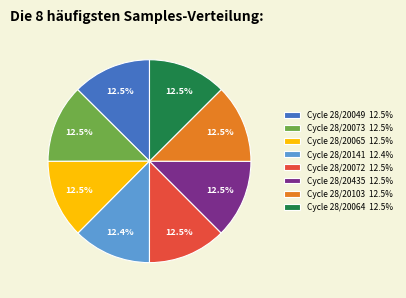

Approximately how many times larger is the value at Cycle 28/20064 12.5% compared to Cycle 28/20065 12.5%?

1.0